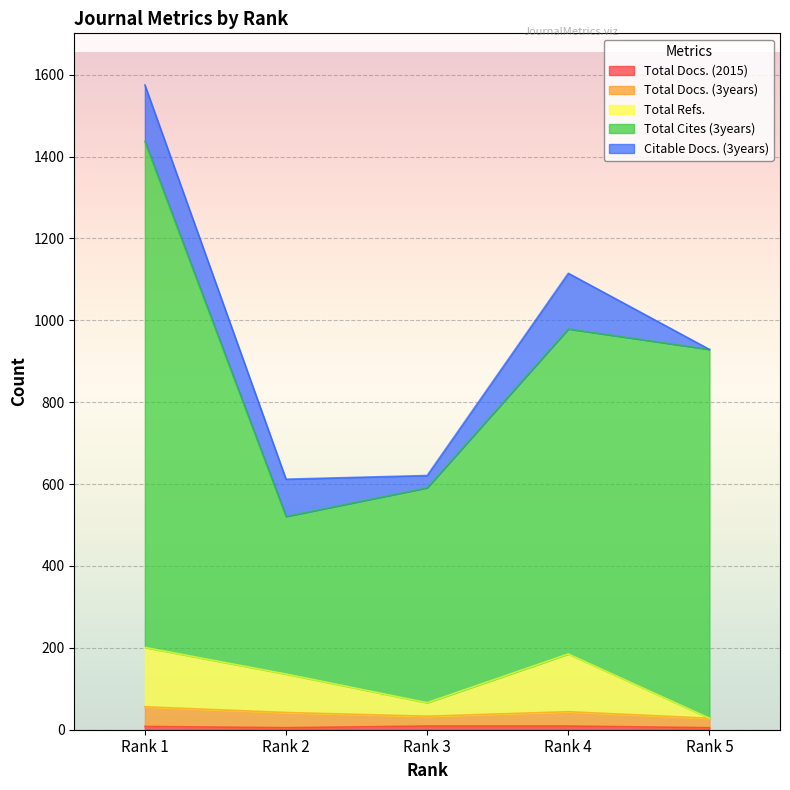

At which category does Total Refs. reach its first local valley?

Rank 3